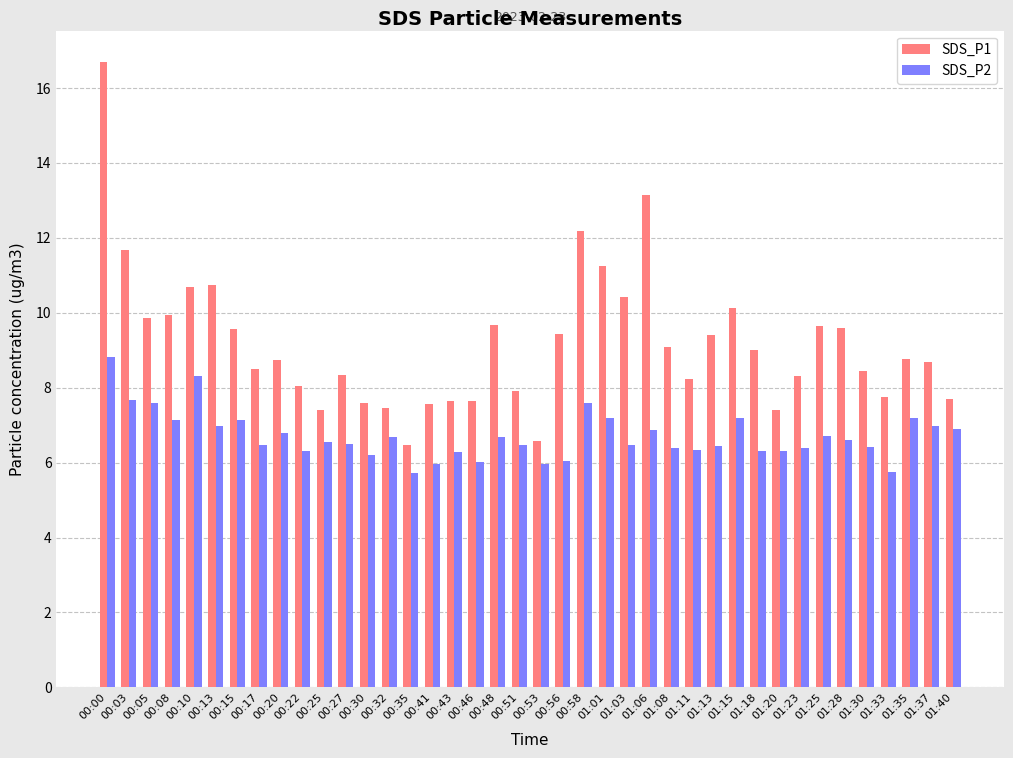

At which label does SDS_P1 first exceed 8?

00:00